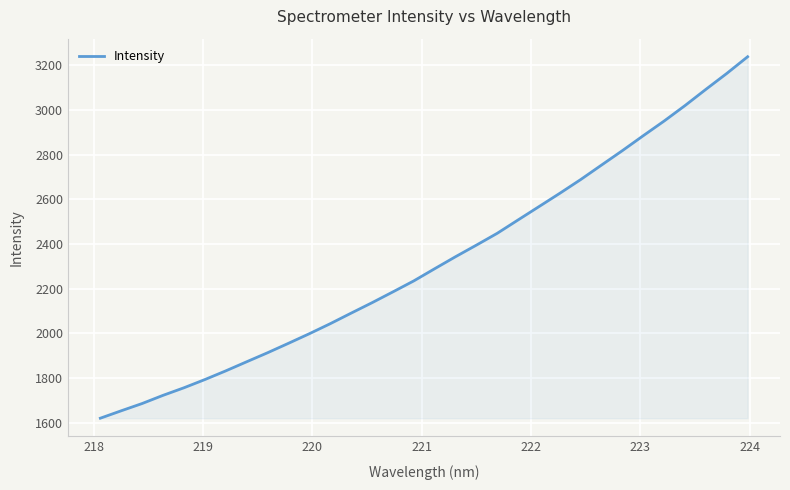

How many categories are shown in the chart?

32